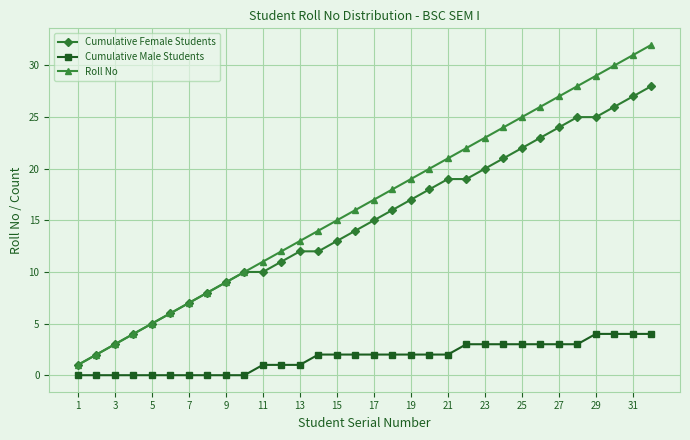

What are all the series names shown in the legend?

Cumulative Female Students, Cumulative Male Students, Roll No